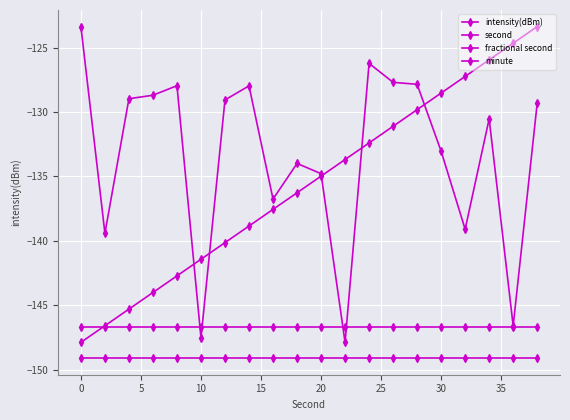

Does the chart have visible grid lines?

Yes